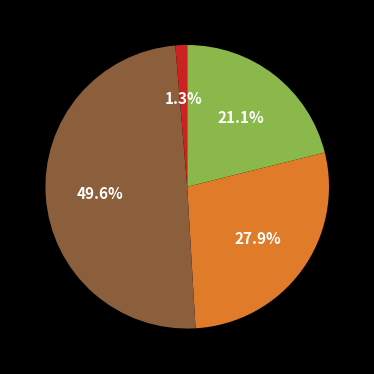

To the nearest percent, what is the difference between the largest and smallest slice percentages?

48%